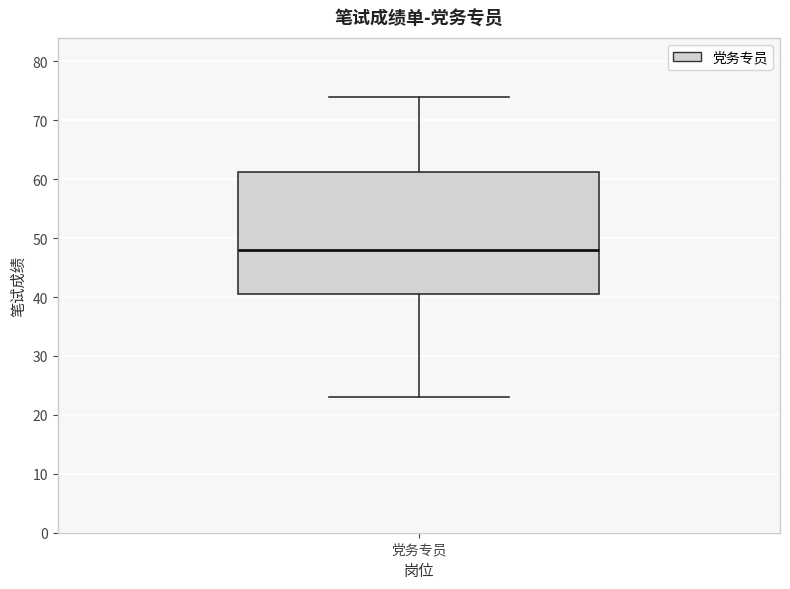

Transcribe this box plot: give where the median line is, the range the box spans, and where the two whiskers end, as read against the y-axis. The values are not printed on the chart, so give them approximately, as read against the axis.

median 48, box 41 to 61, whiskers 23 to 74